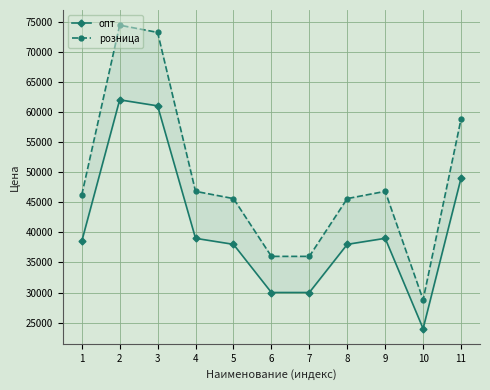

True or false: розница and опт intersect in this chart.

False